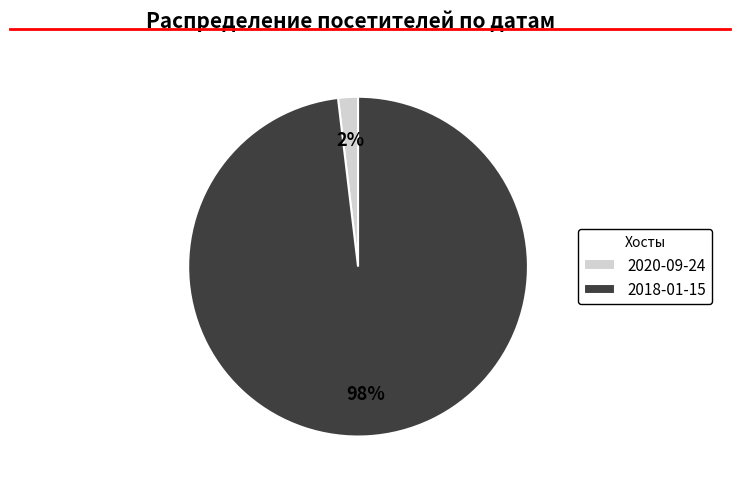

What is the largest slice in the pie chart?

2018-01-15